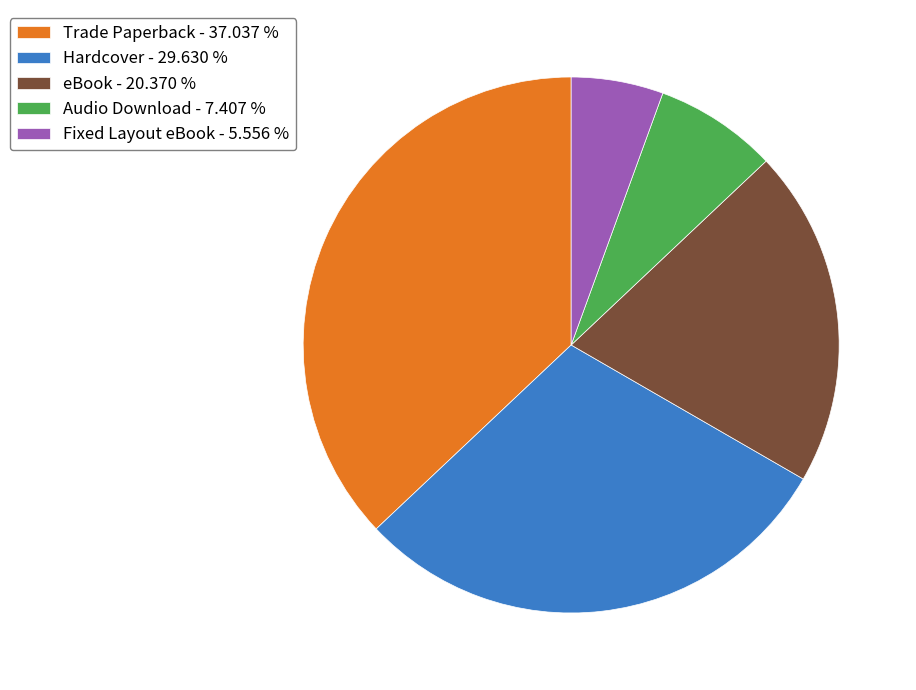

Which has a higher value, Hardcover - 29.630 % or Fixed Layout eBook - 5.556 %?

Hardcover - 29.630 %